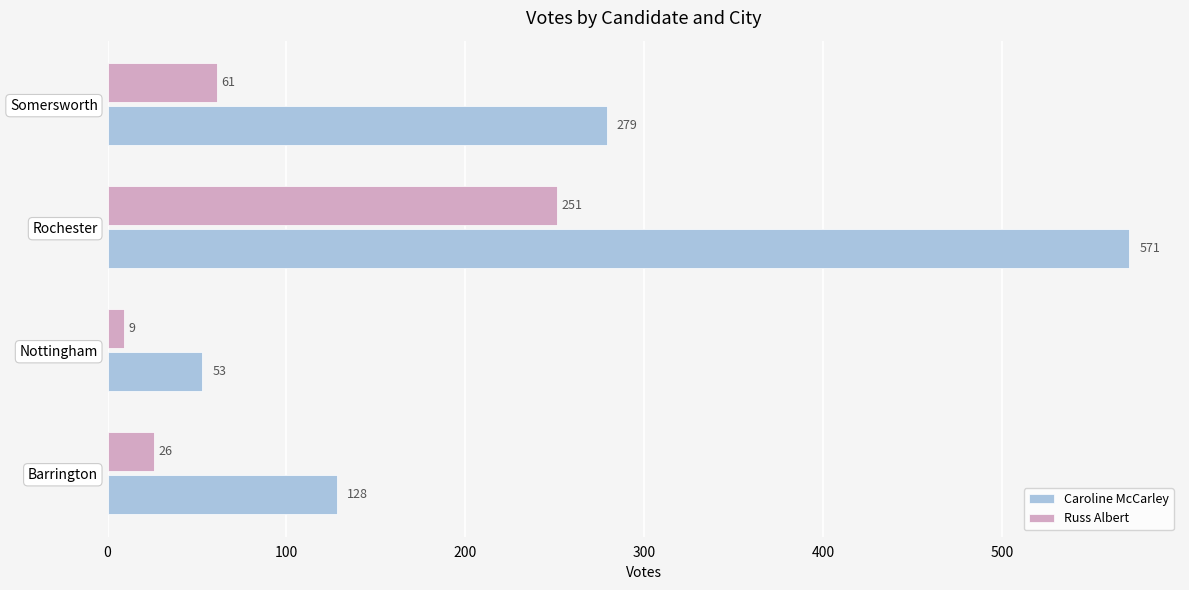

Which series changed the most between Barrington and Nottingham?

Caroline McCarley